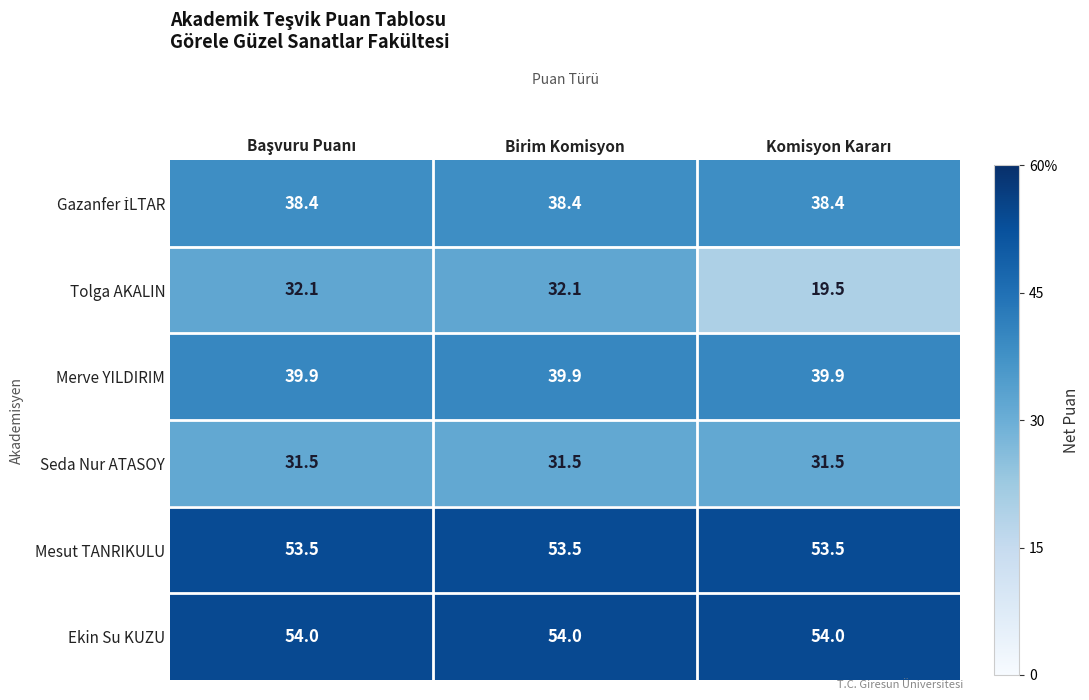

What is the total value across all series at Birim Komisyon?

249.4